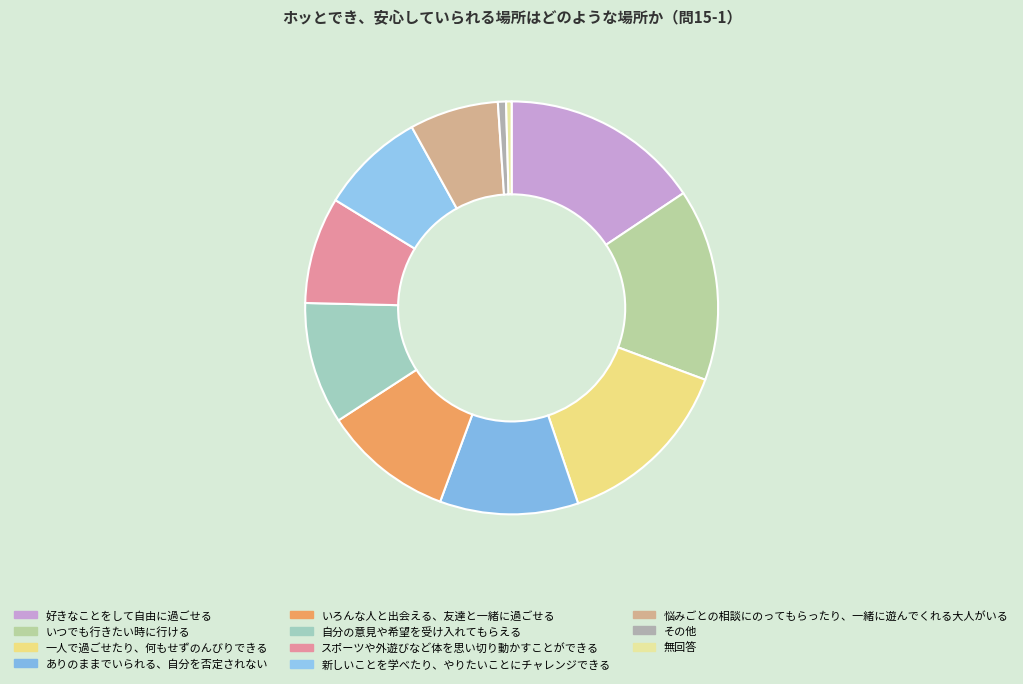

Approximately how many times larger is the value at ありのままでいられる、自分を否定されない compared to 一人で過ごせたり、何もせずのんびりできる?

0.8